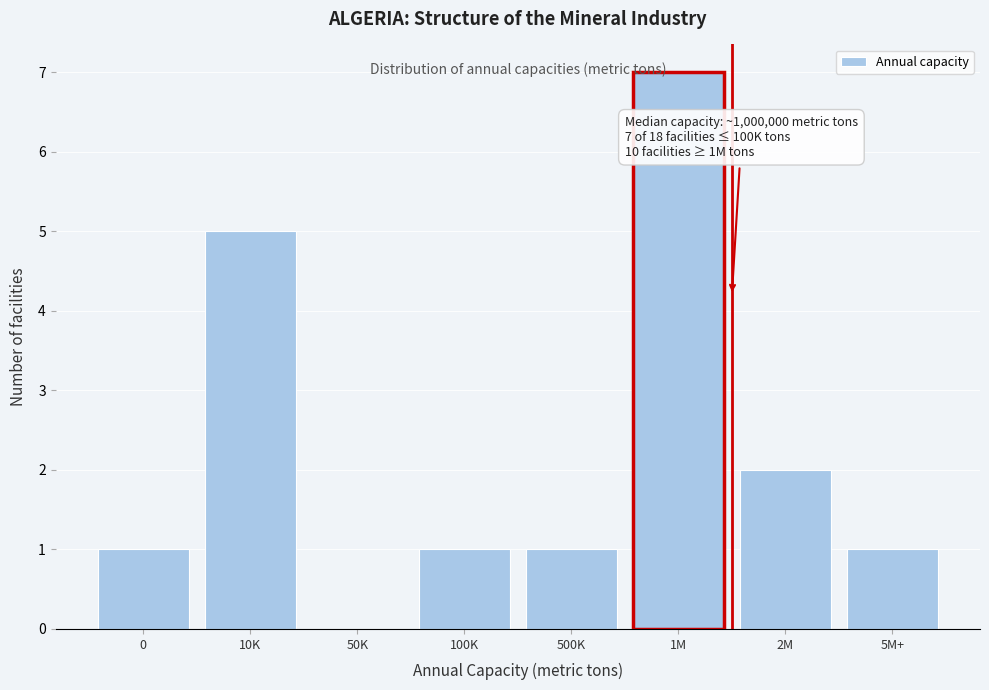

Reading left to right, what are all the values shown in this chart?

0=1	10K=5	50K=0	100K=1	500K=1	1M=7	2M=2	5M+=1